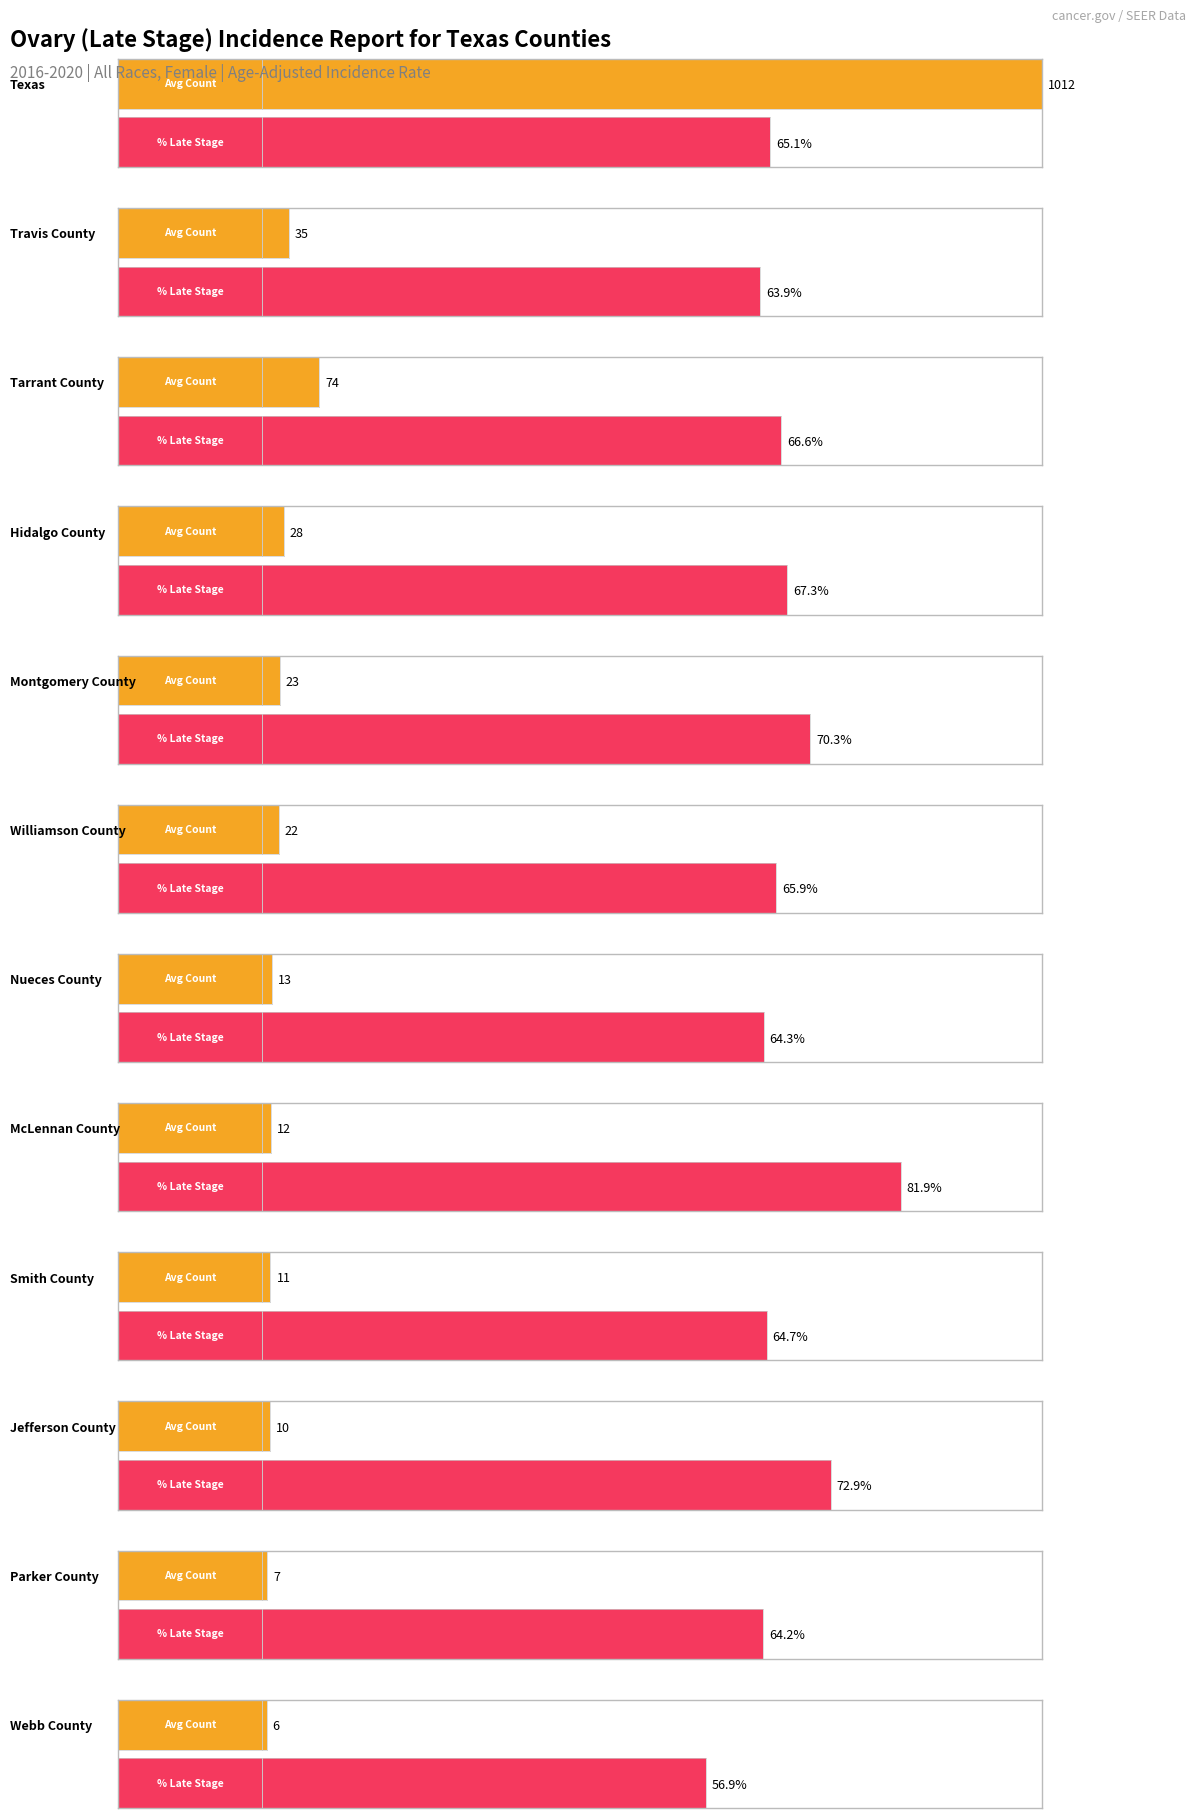

At which category does the chart reach its minimum across all series?

Webb County